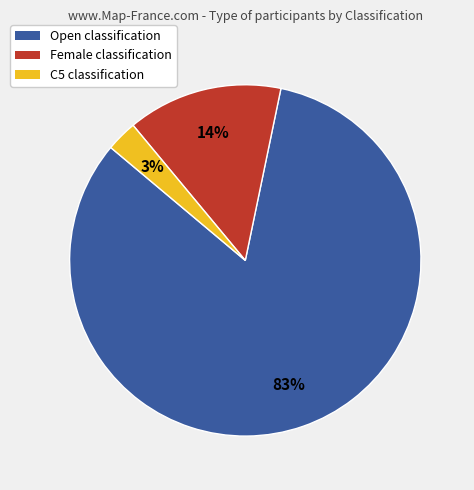

To the nearest percent, what is the difference between the Female and Open slice percentages?

69%